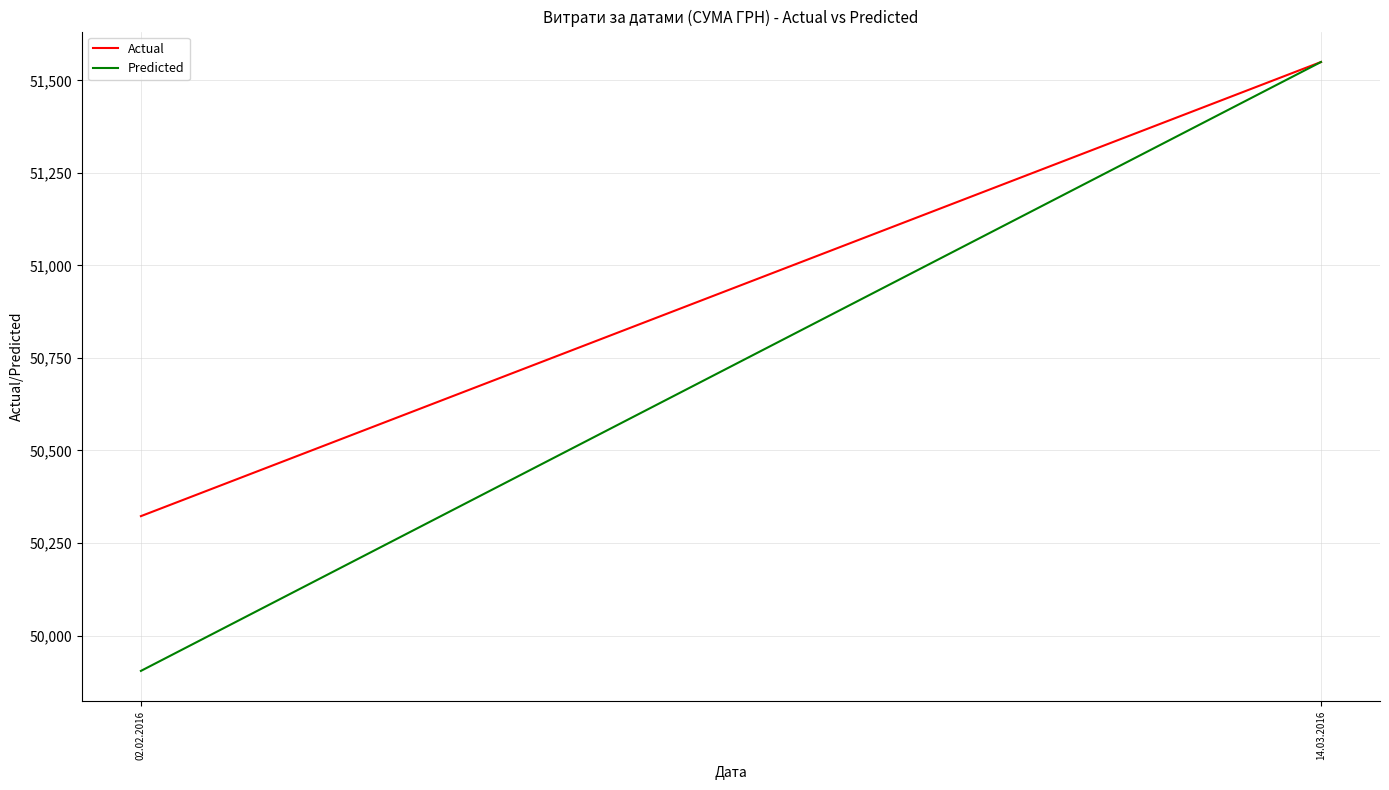

Reading left to right, extract all data points from this chart.

Actual: 02.02.2016=50322.6	14.03.2016=51549.6
Predicted: 02.02.2016=49904.5	14.03.2016=51549.6